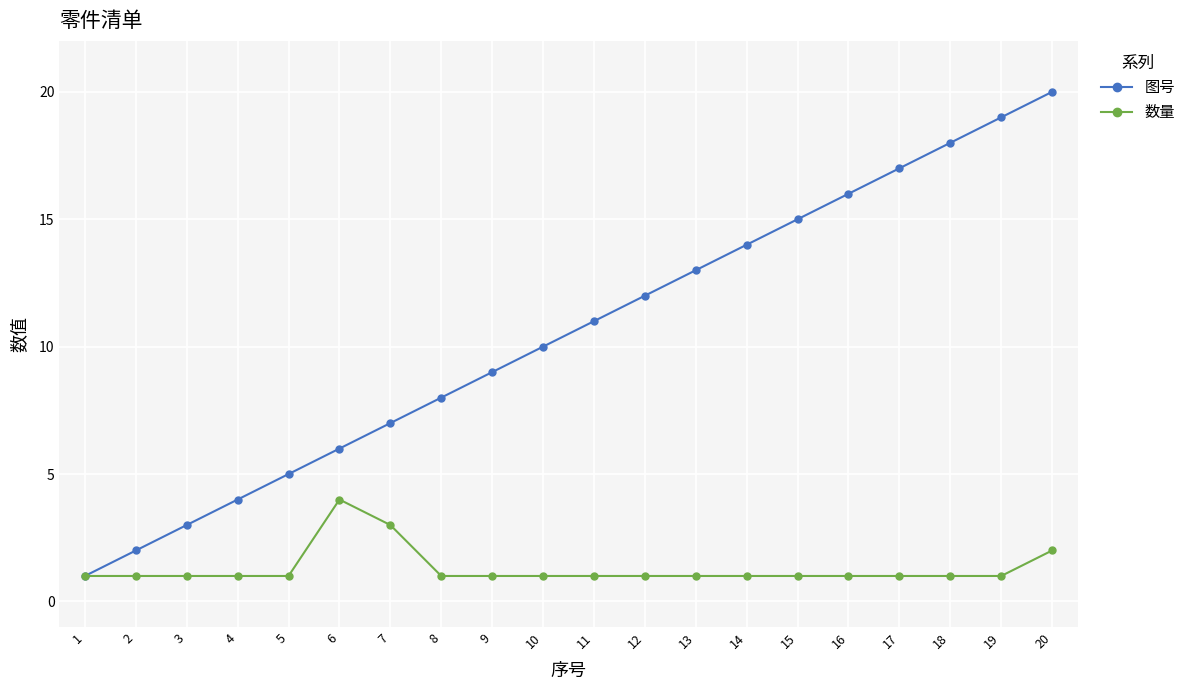

Count the 数量 values in the range 1 to 2.

18